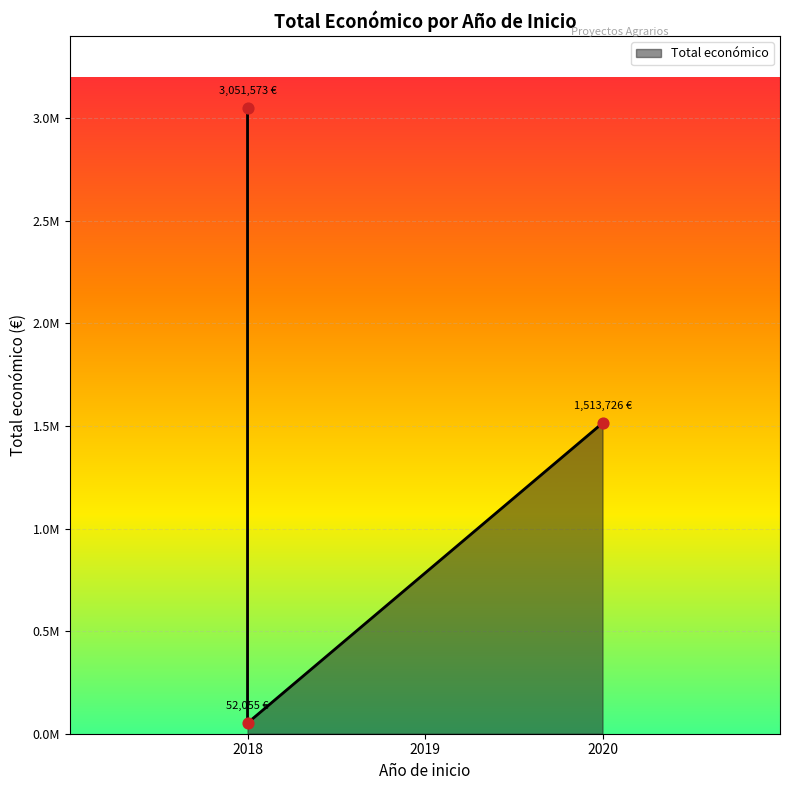

What is the change in value from 2018 to 2020?

-1537847